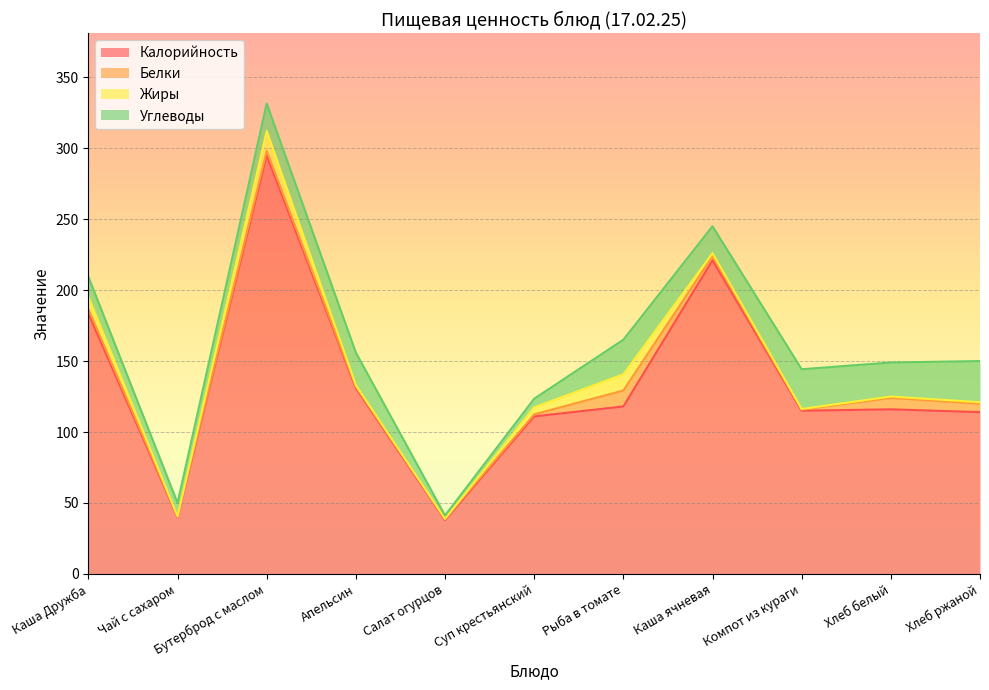

What position from the left is Суп крестьянский?

6